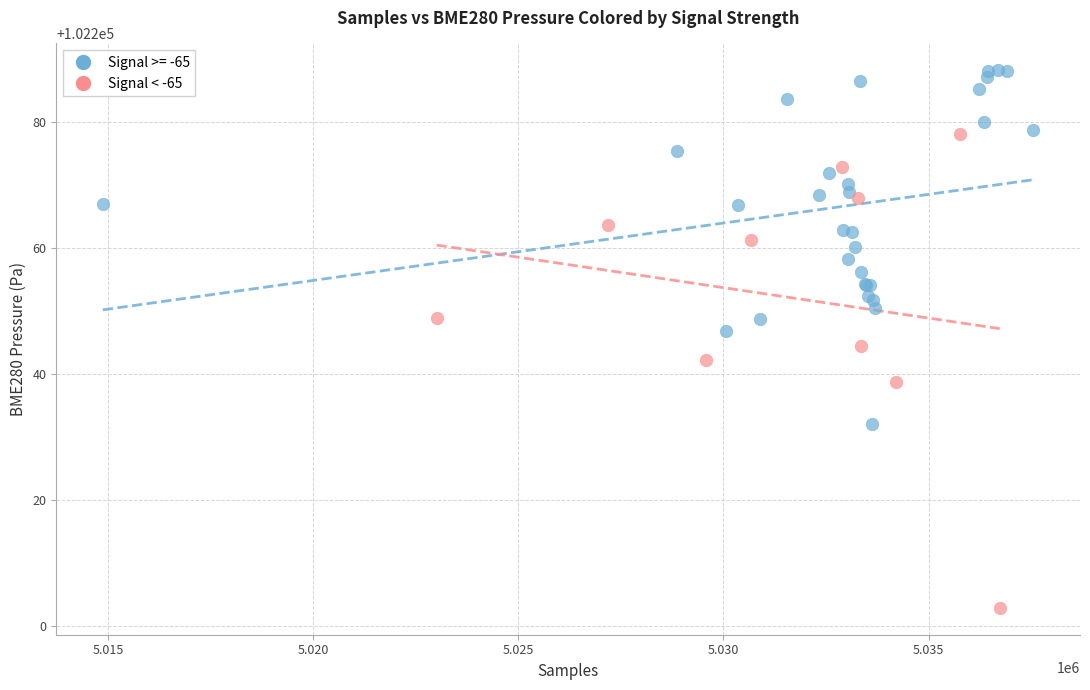

Which series contains the highest Y value?

Signal >= -65